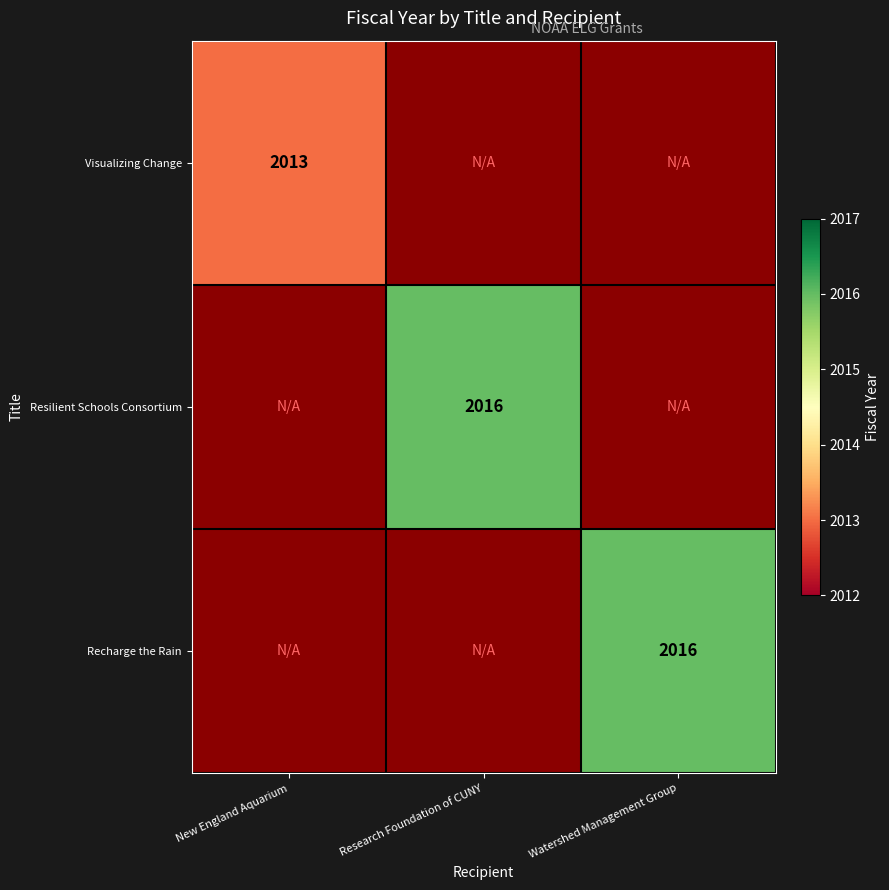

The Resilient Schools Consortium series shows 2016 at Research Foundation of CUNY. True or false?

True